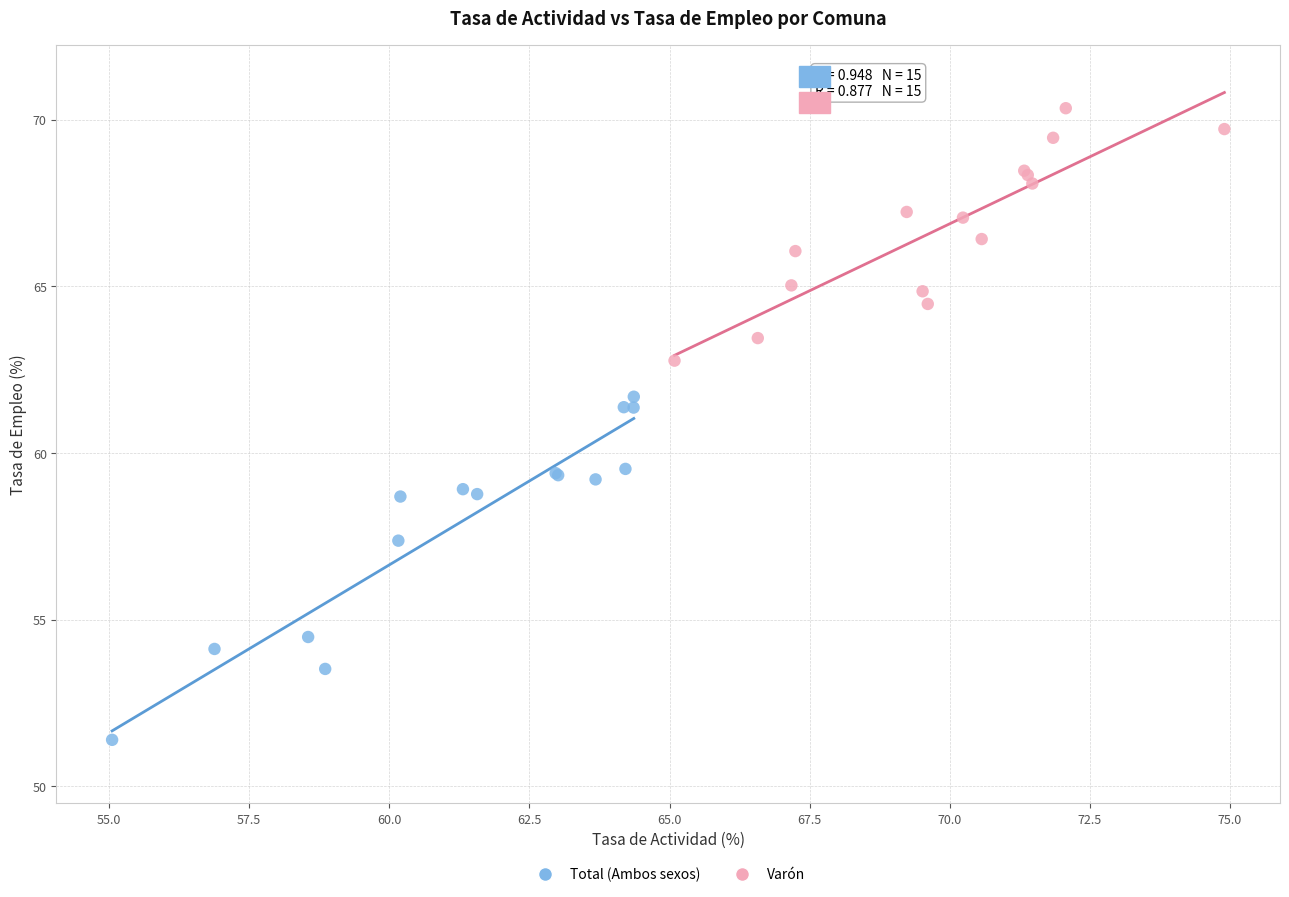

Which series reaches the minimum Y coordinate?

Total (Ambos sexos)